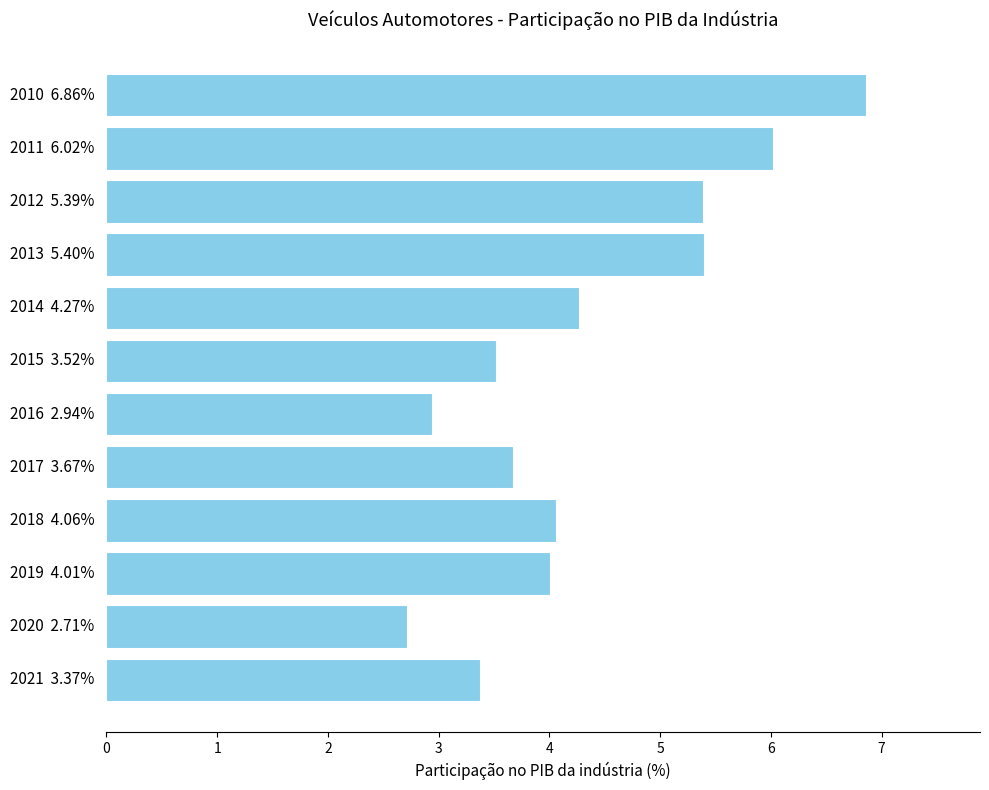

Reading top to bottom, what are all the values shown in this chart?

6.9	6.0	5.4	5.4	4.3	3.5	2.9	3.7	4.1	4.0	2.7	3.4